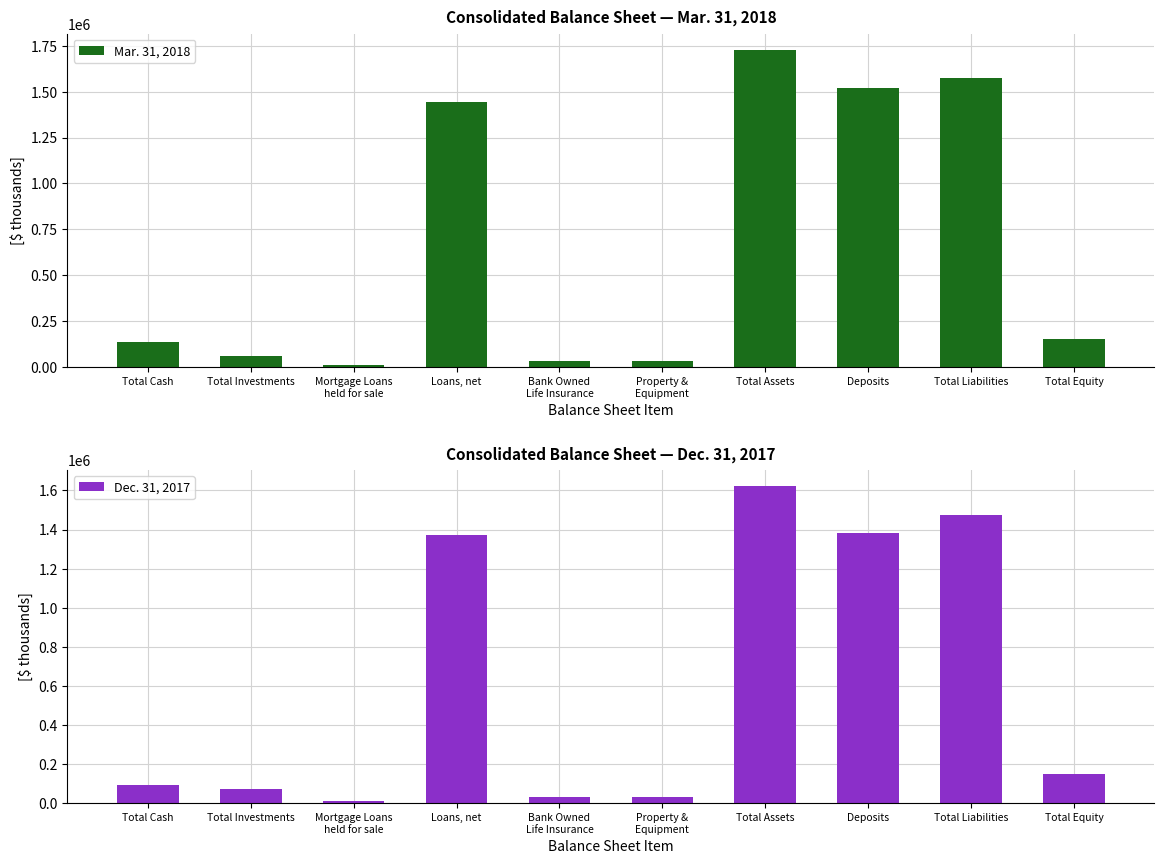

True or false: Mar. 31, 2018 has a value of 932647 at Loans, net.

False